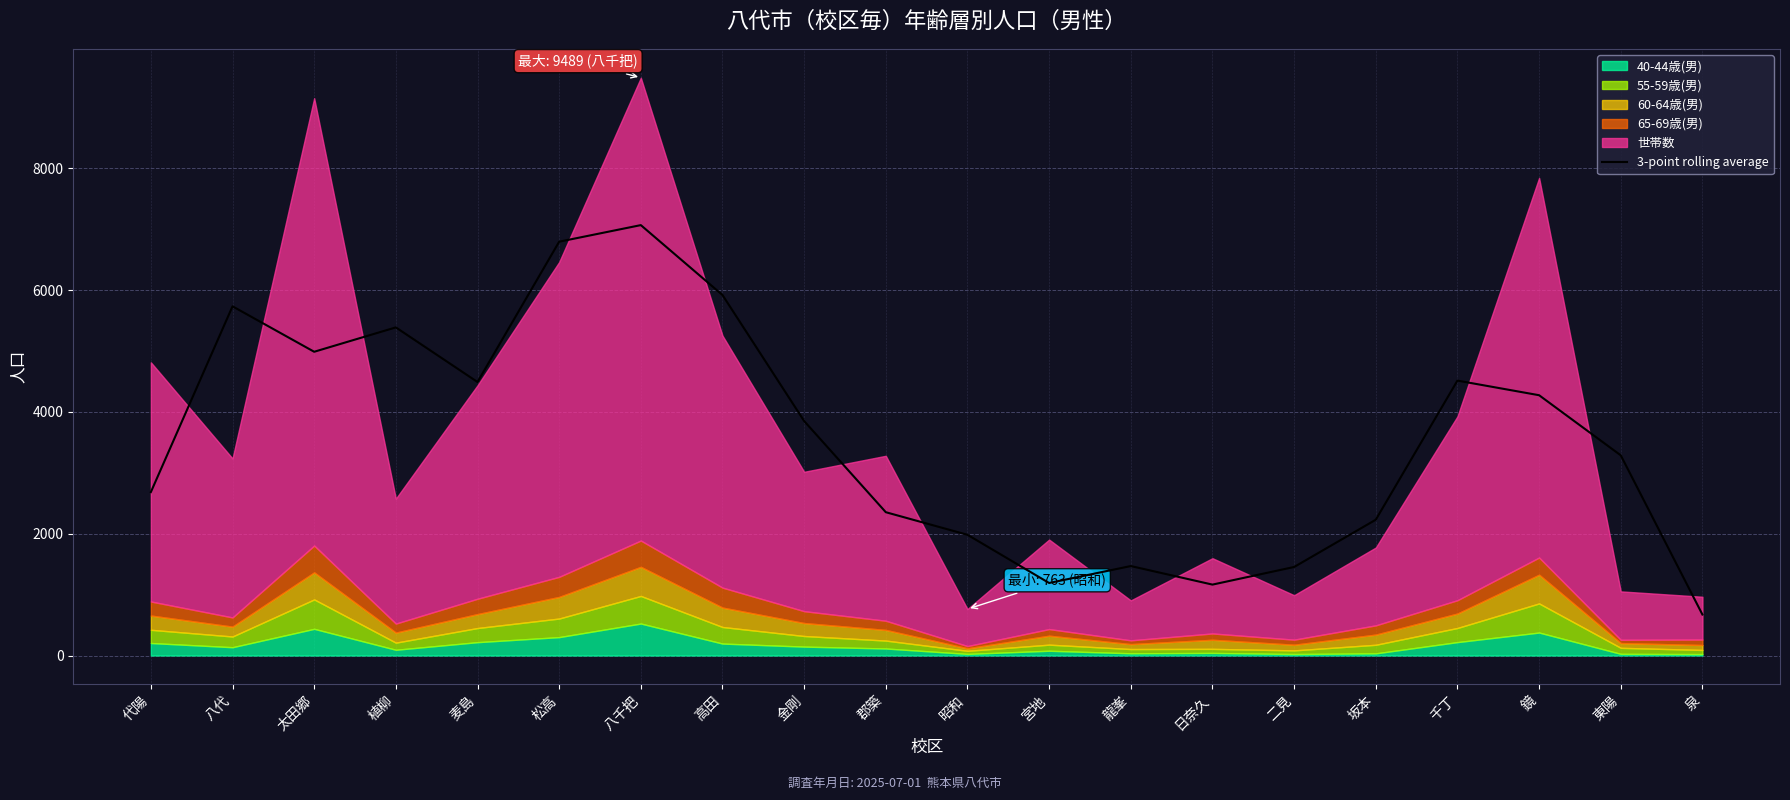

Is it true that the value at 松高 is 3559.0?

False